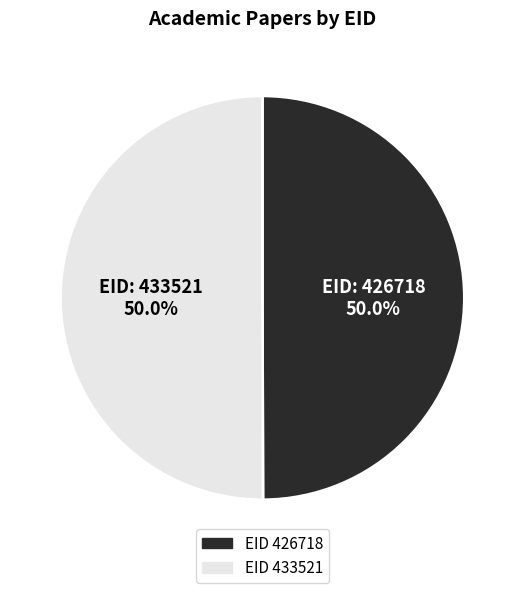

Count the number of slices in the pie.

2